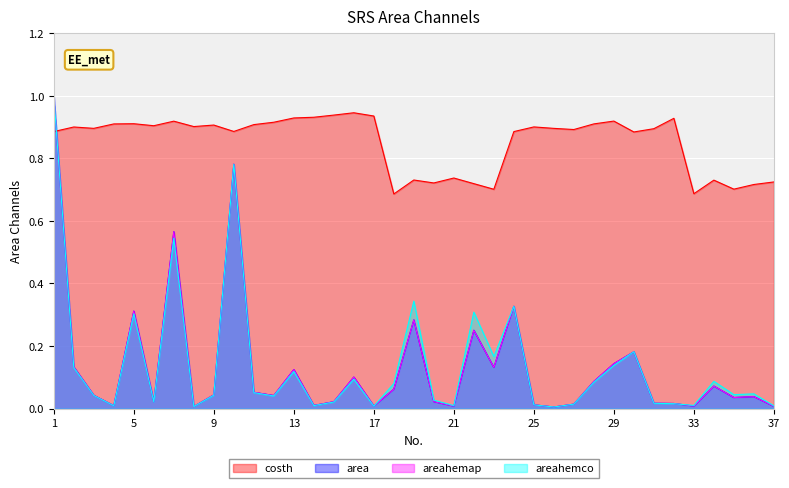

Which label corresponds to the smallest value in the chart?

26